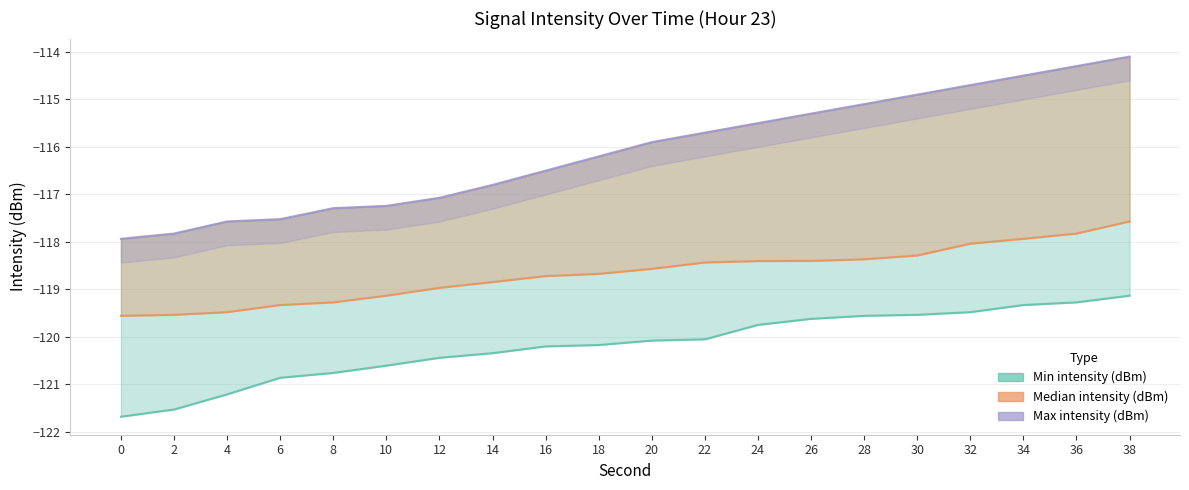

Count the number of categories in the chart.

20